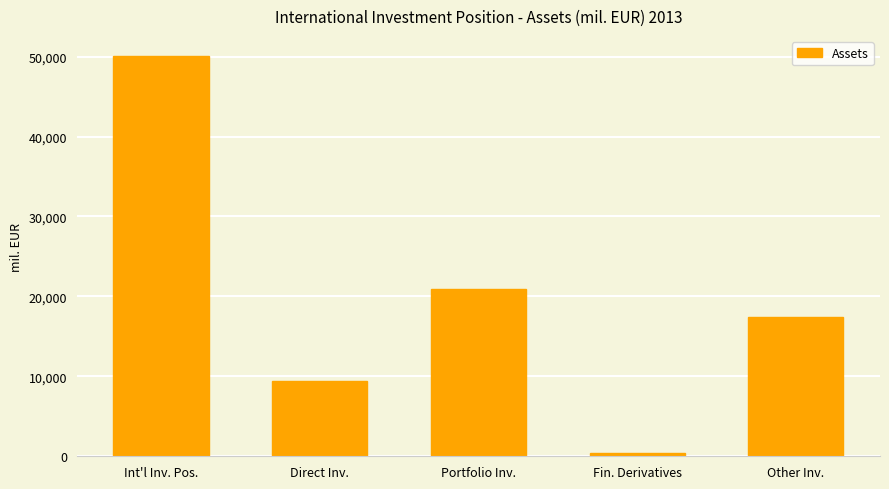

Are the bars grouped side by side (vs. stacked)?

No